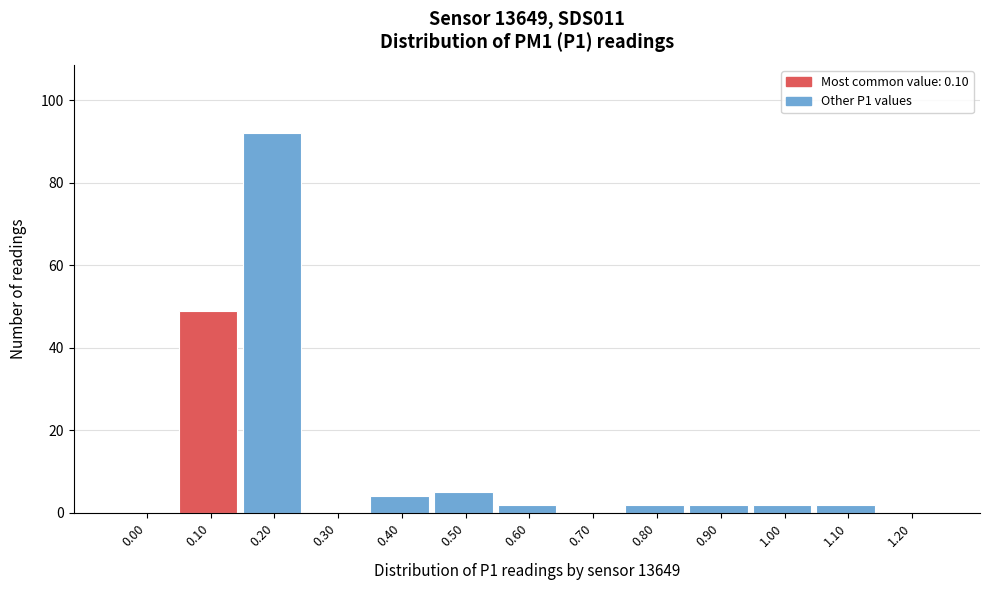

Reading right to left, list all the values displayed in this chart.

1.20=0	1.10=2	1.00=2	0.90=2	0.80=2	0.70=0	0.60=2	0.50=5	0.40=4	0.30=0	0.20=92	0.10=49	0.00=0